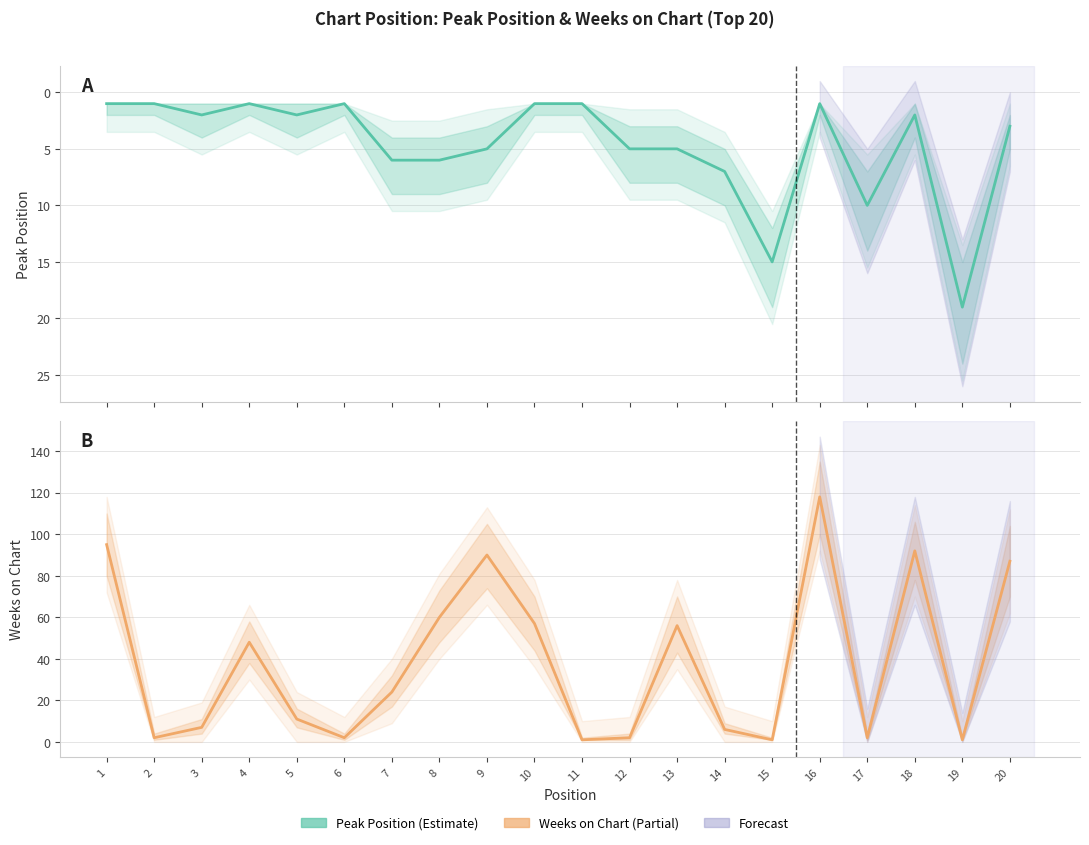

How many data points in Peak Position are less than 3?

10